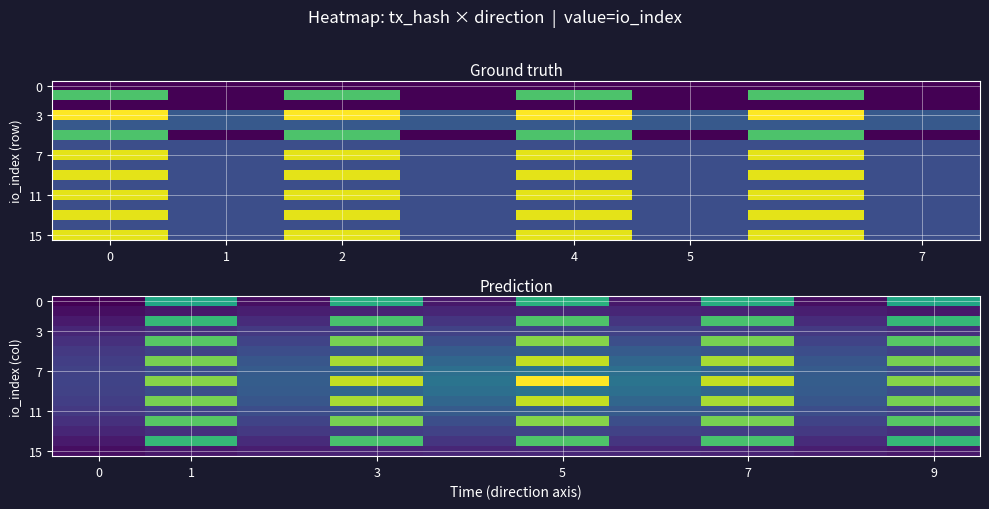

Where does the 0 series first go above 22?

1